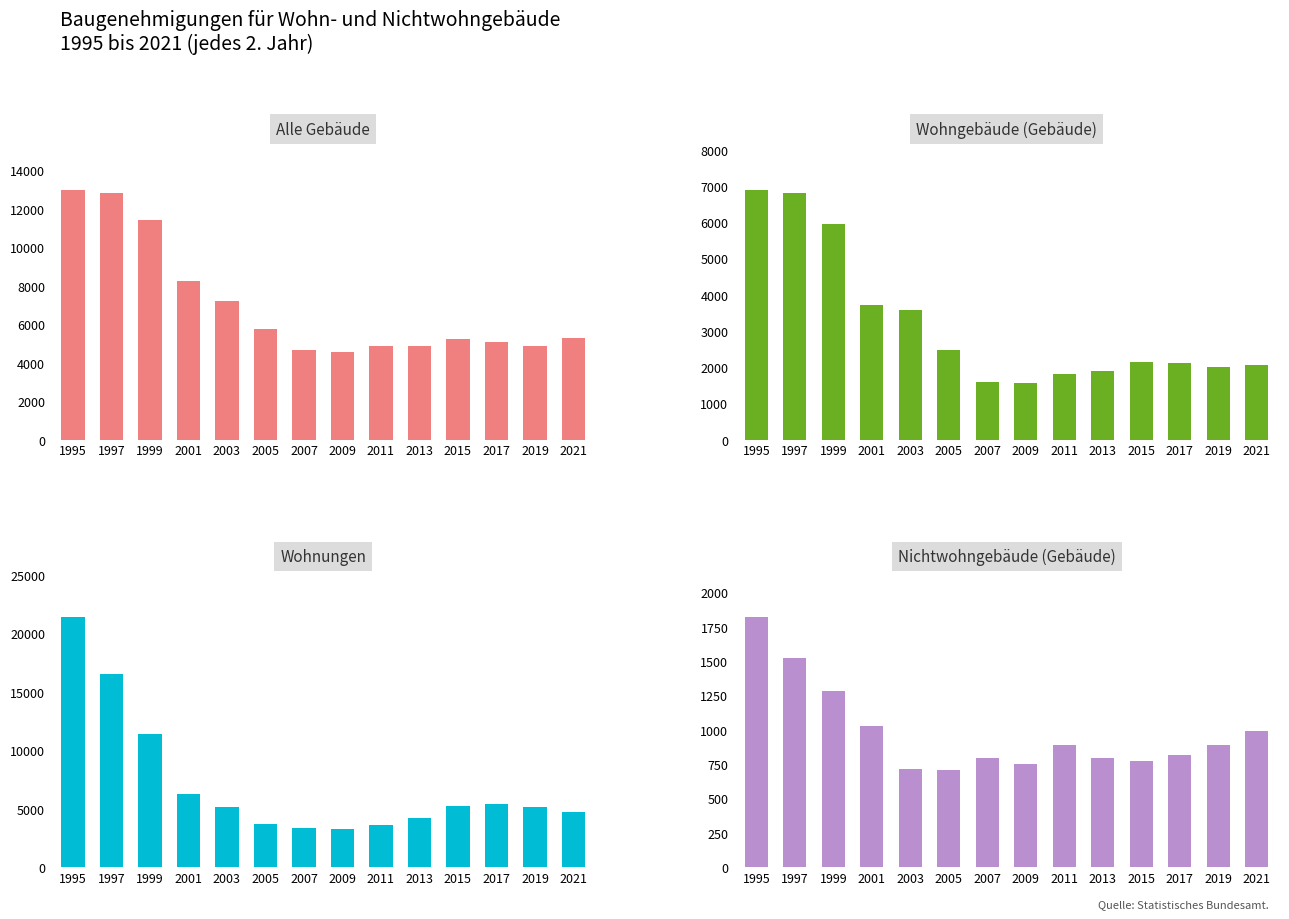

Which series has the largest total across all categories?

Wohnungen